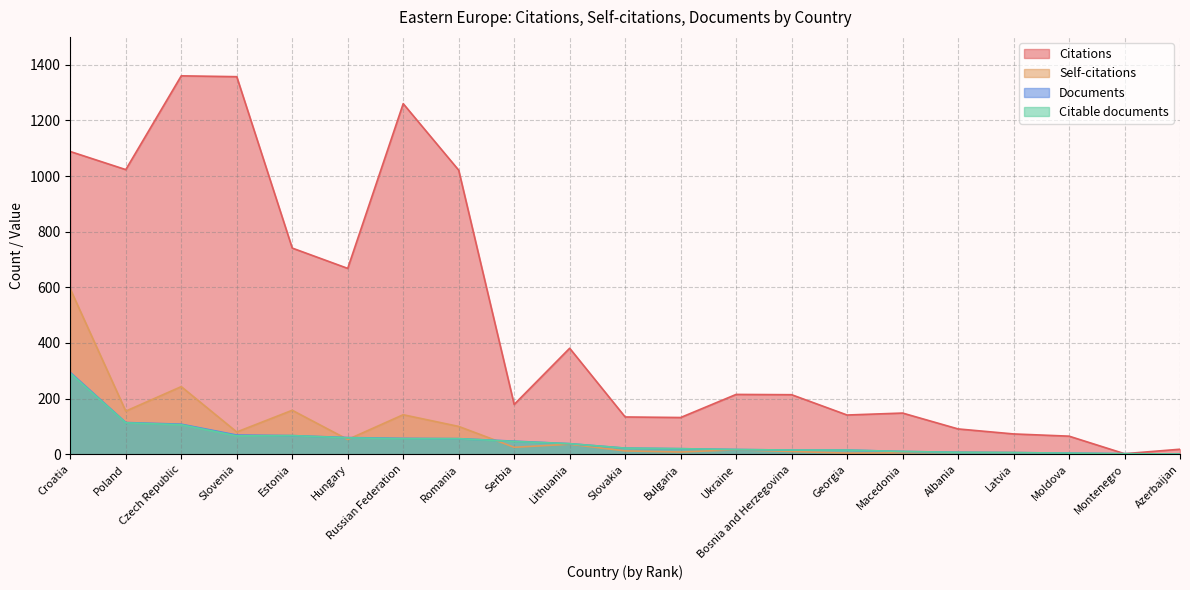

What is the difference between the Citable documents values at Russian Federation and Serbia?

10